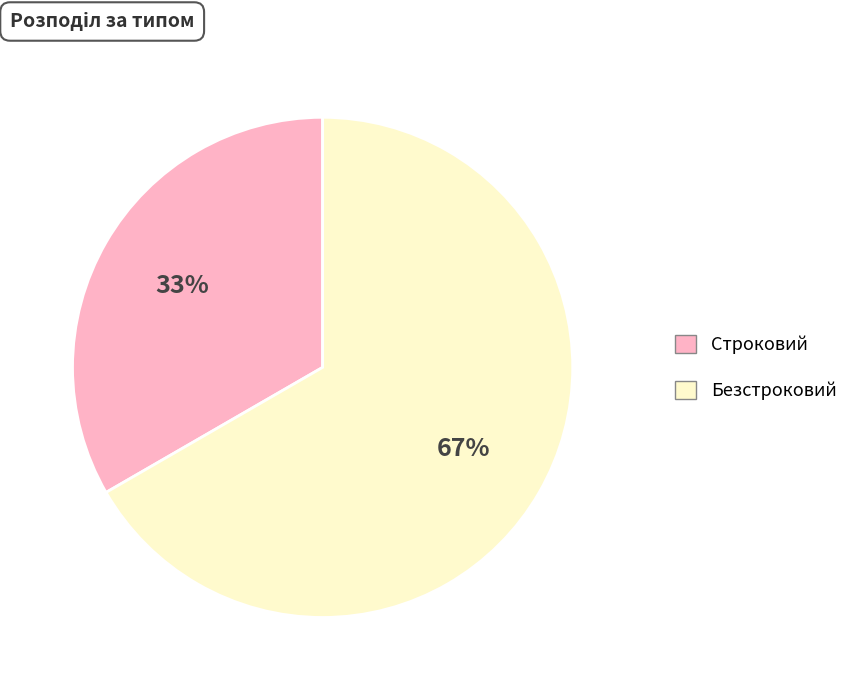

Is the sum of Безстроковий and Строковий greater than half?

Yes